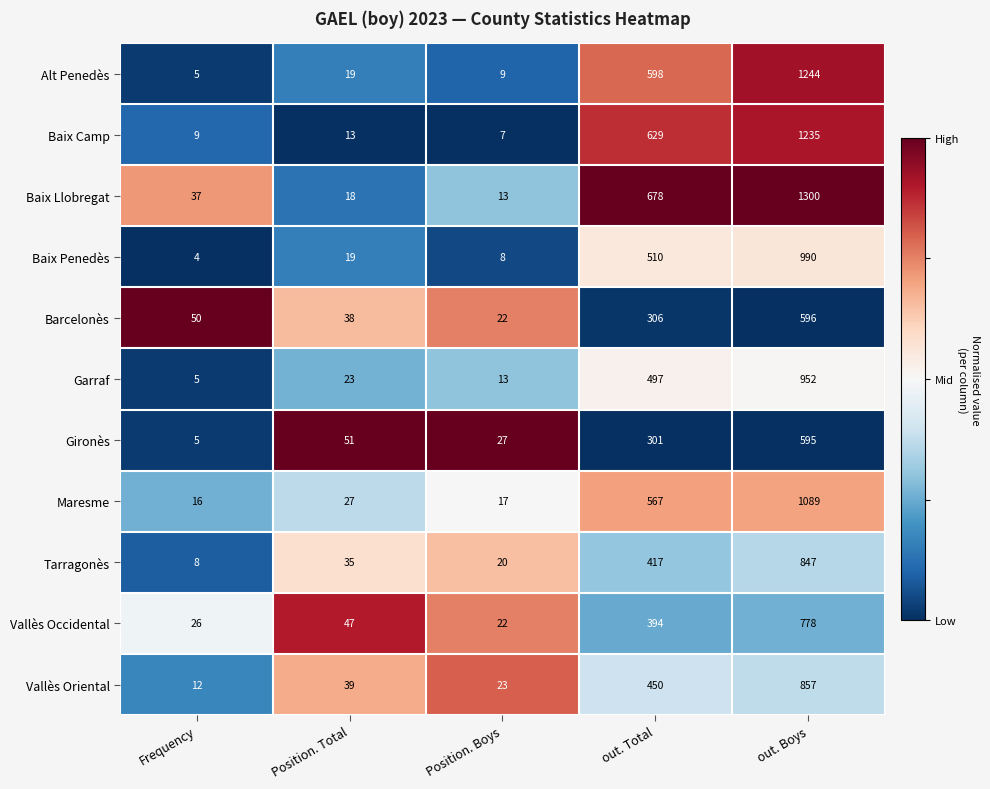

The Gironès series shows 27 at Position. Boys. True or false?

True